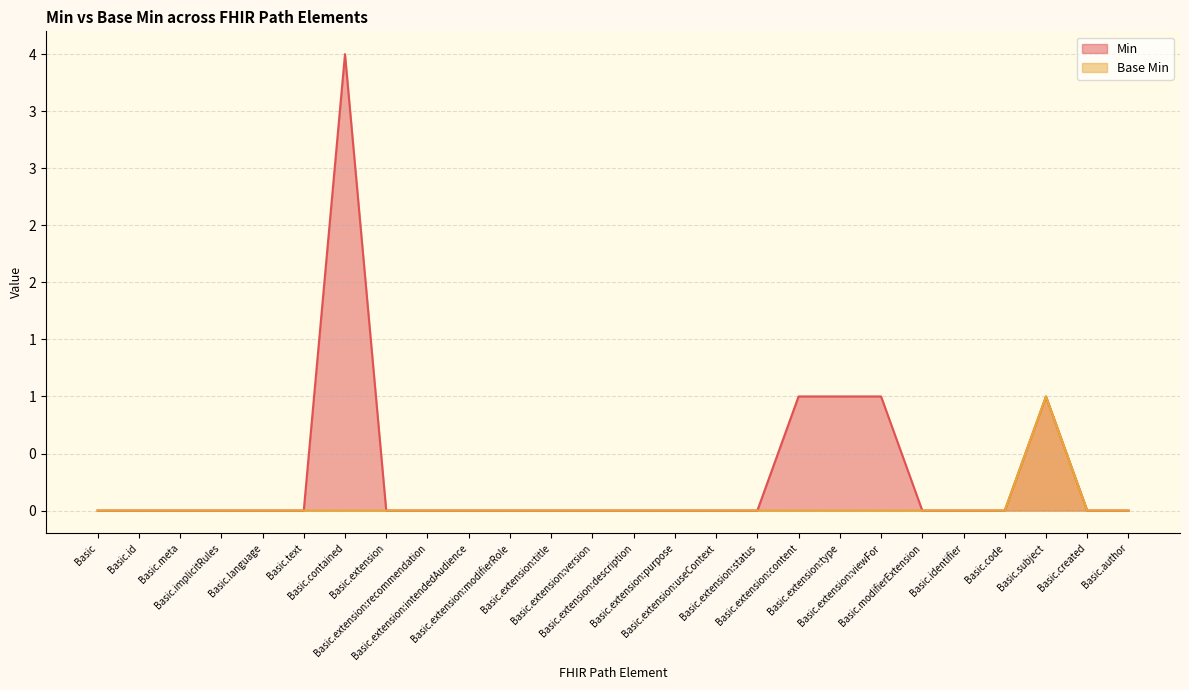

At which category is the sum across all series the highest?

Basic.contained